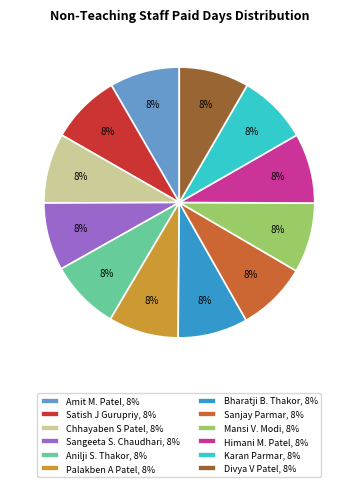

Which slice is the largest?

Amit M. Patel